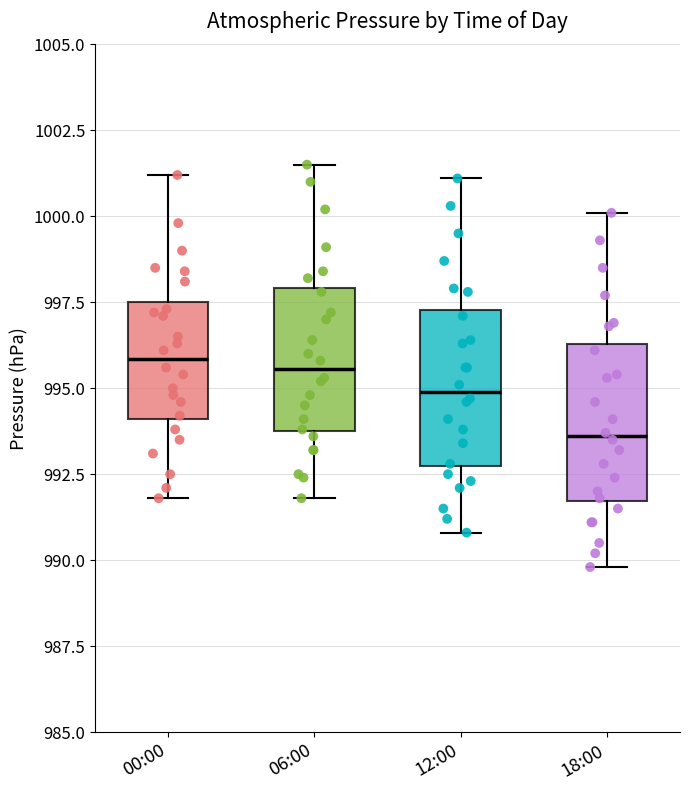

Reading left to right, transcribe this box plot: for each box, give where its median line is, the range the box spans, and where its two whiskers end, as read against the y-axis. The values are not printed on the chart, so give them approximately, as read against the axis.

00:00: median 996.0, box 994.0 to 997.5, whiskers 992.0 to 1001.0
06:00: median 995.5, box 994.0 to 998.0, whiskers 992.0 to 1001.5
12:00: median 995.0, box 992.5 to 997.5, whiskers 991.0 to 1001.0
18:00: median 993.5, box 991.5 to 996.5, whiskers 990.0 to 1000.0